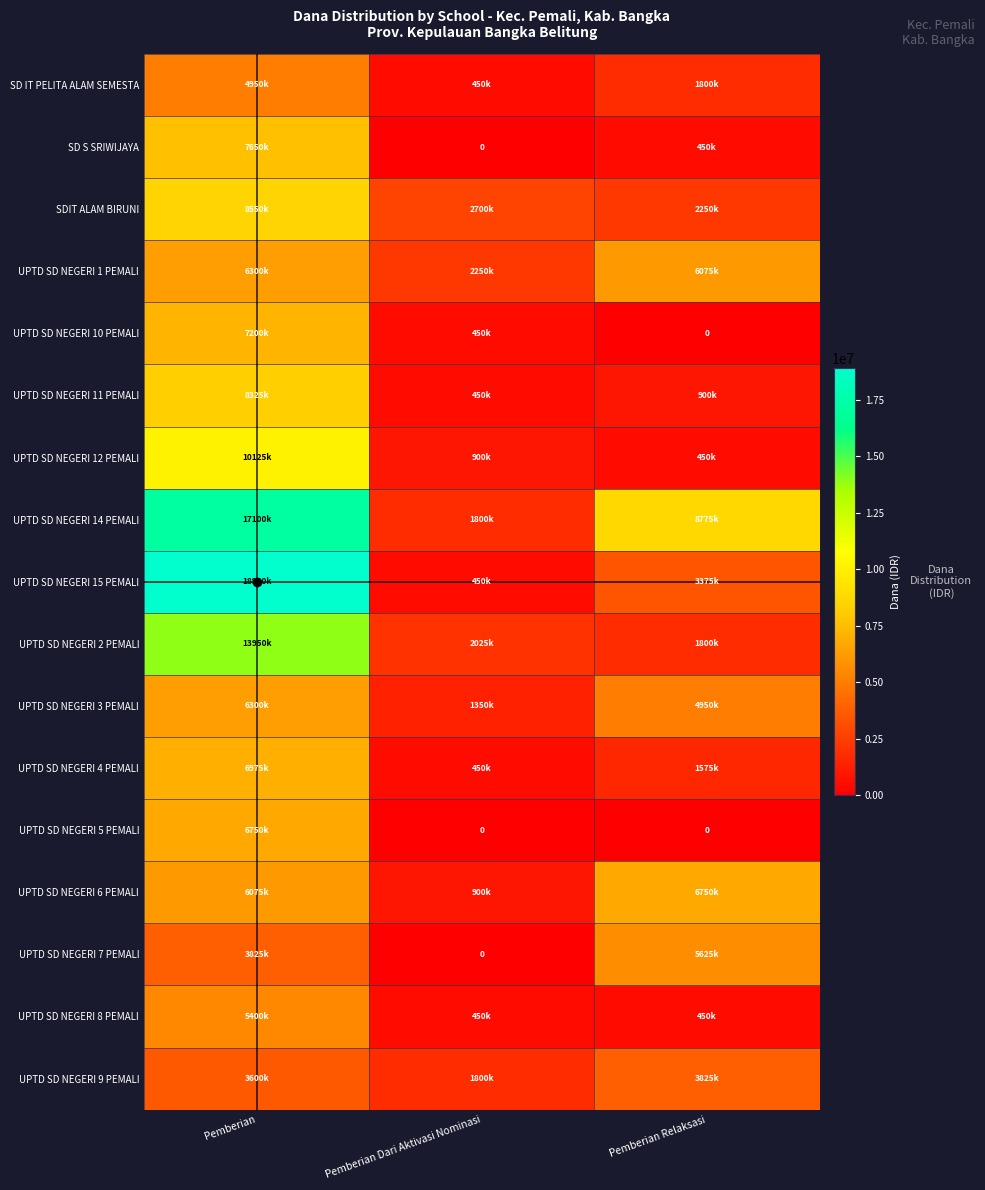

What is the maximum value shown in the chart?

18900000